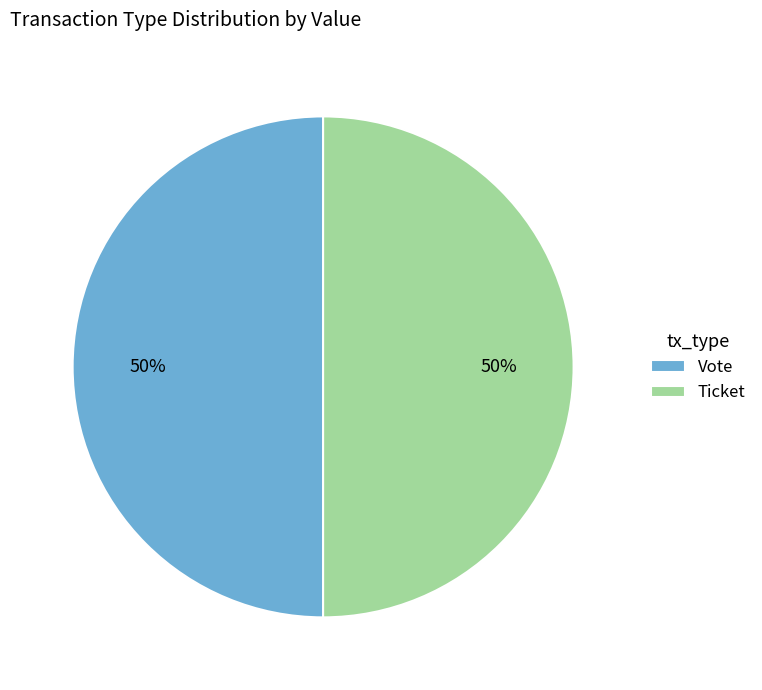

How many segments does this pie chart have?

2